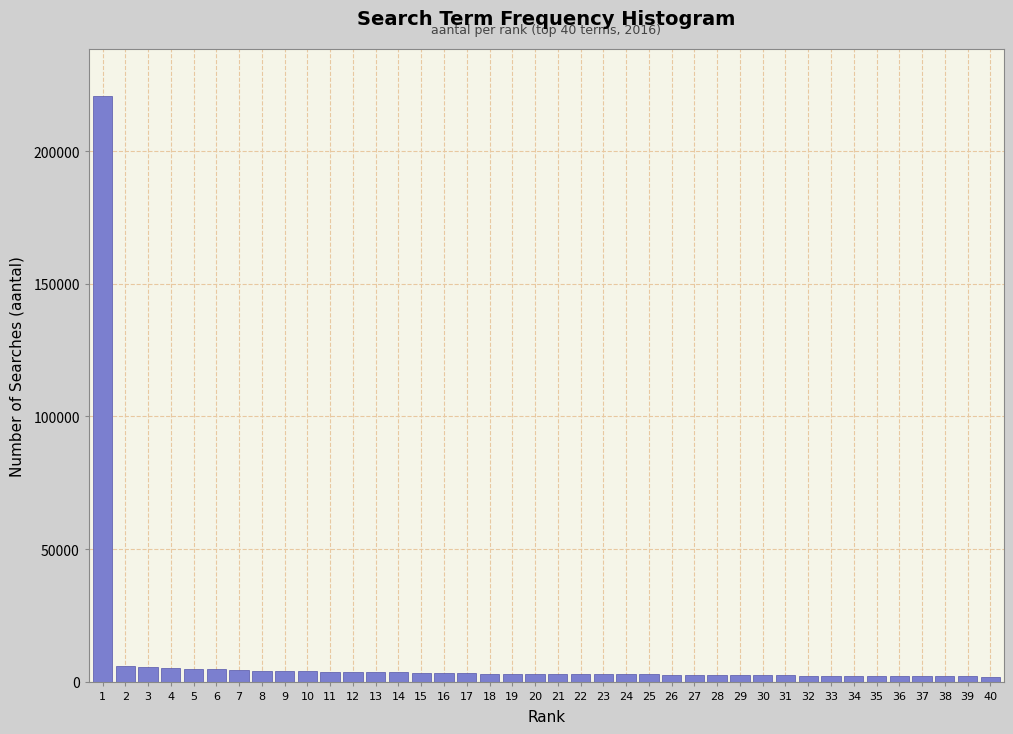

What is the difference between the maximum and minimum values?

219042